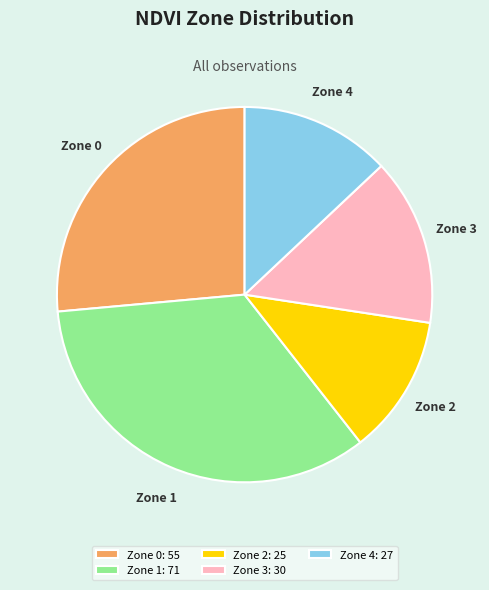

Combined, do Zone 0 and Zone 3 account for over 50%?

No